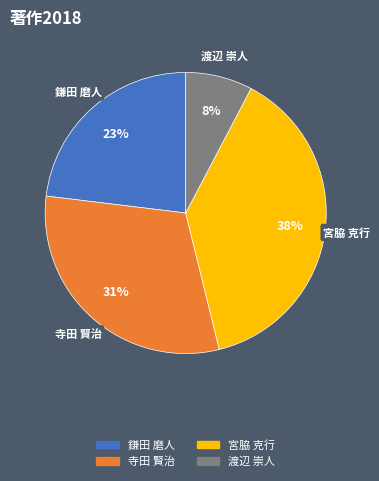

Is there any slice that represents more than half of the pie?

No